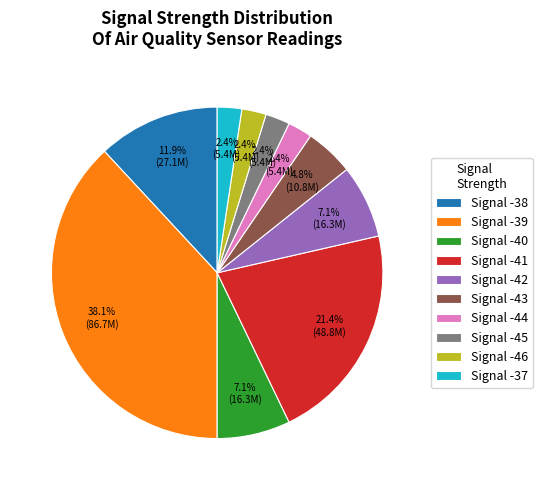

Count the number of slices in the pie.

10